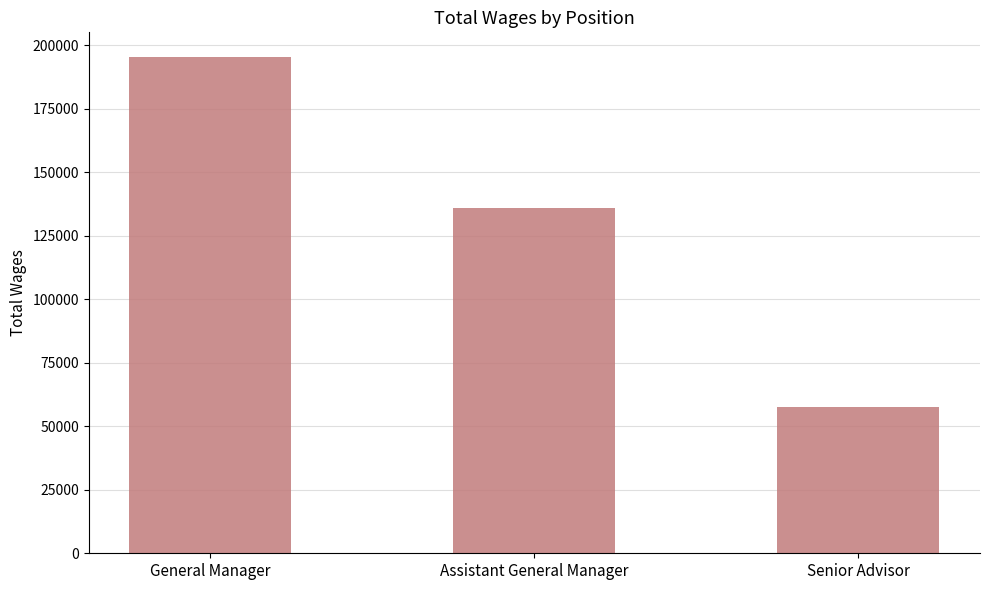

How many categories are shown in the chart?

3